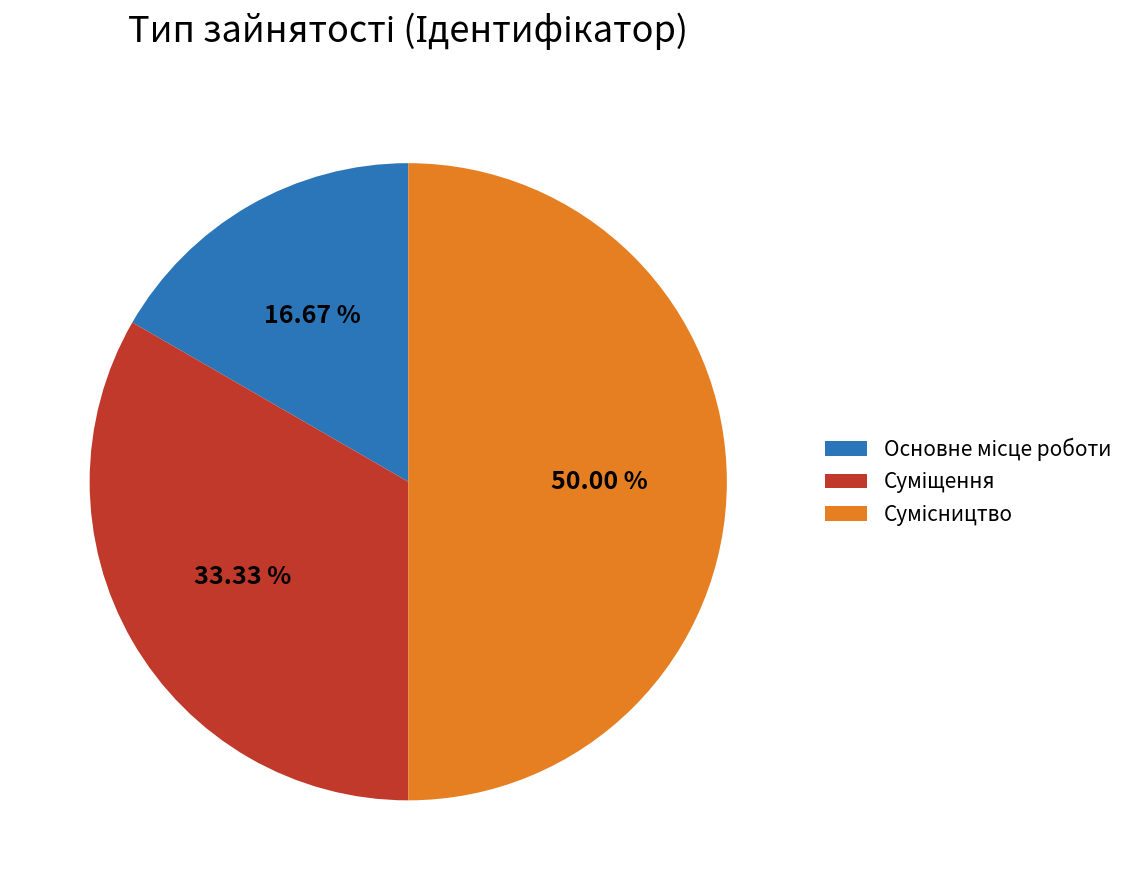

Combined, do Суміщення and Сумісництво account for over 50%?

Yes